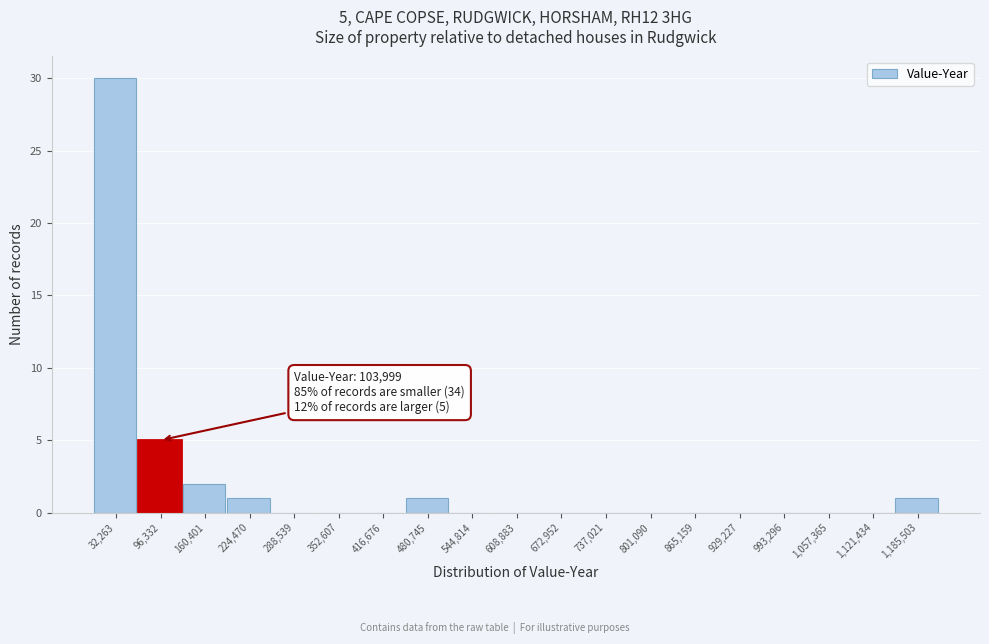

Which range on the x-axis has the tallest bar?

0 to 60000